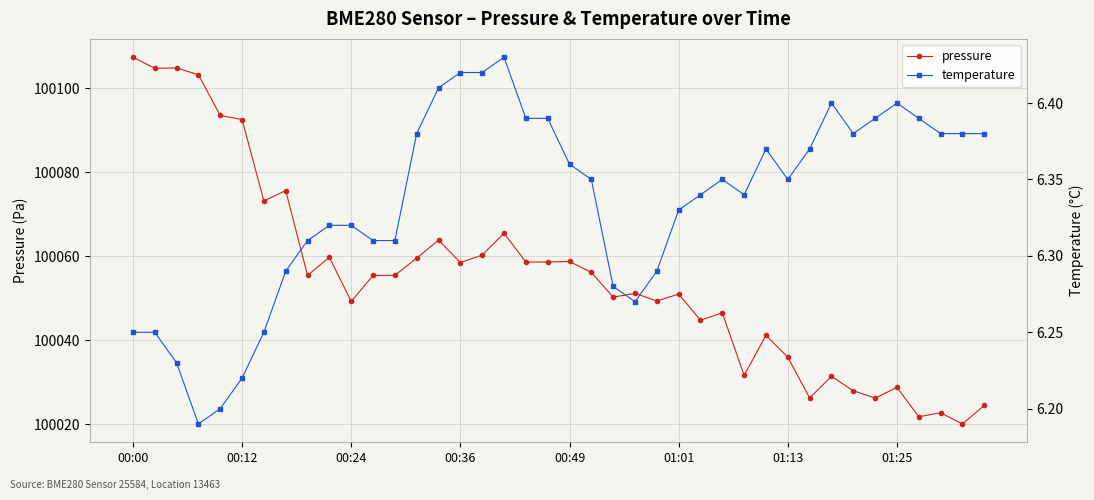

What are all the series names shown in the legend?

pressure, temperature